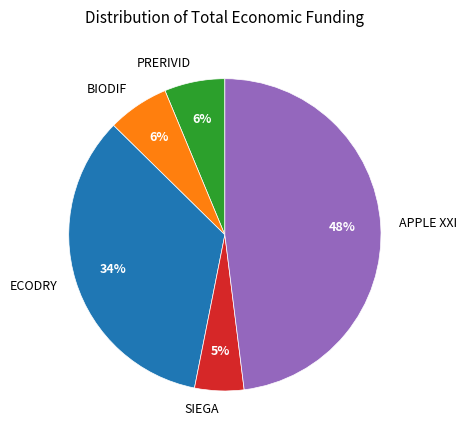

How many segments does this pie chart have?

5